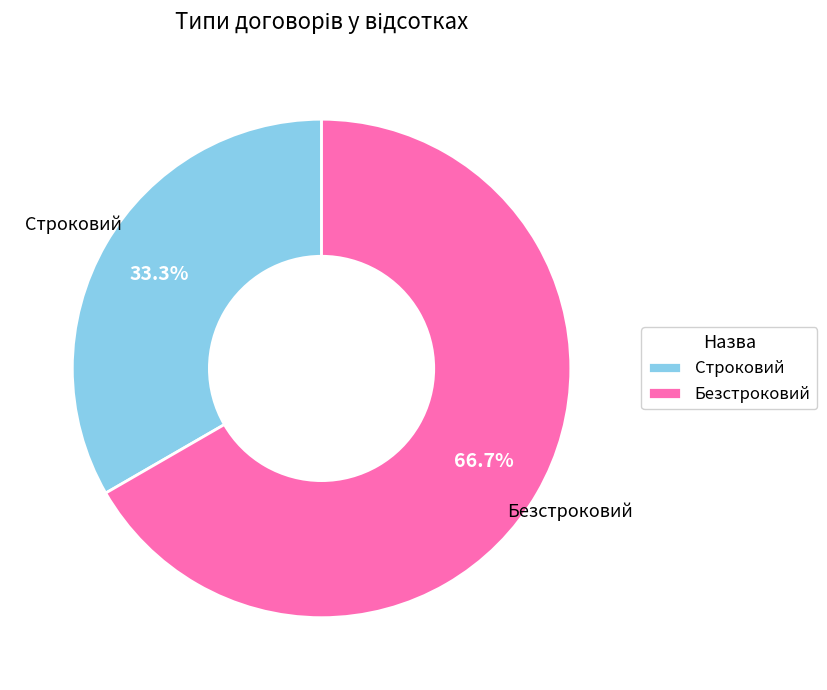

Combined, what portion of the pie is Безстроковий and Строковий?

100.0%